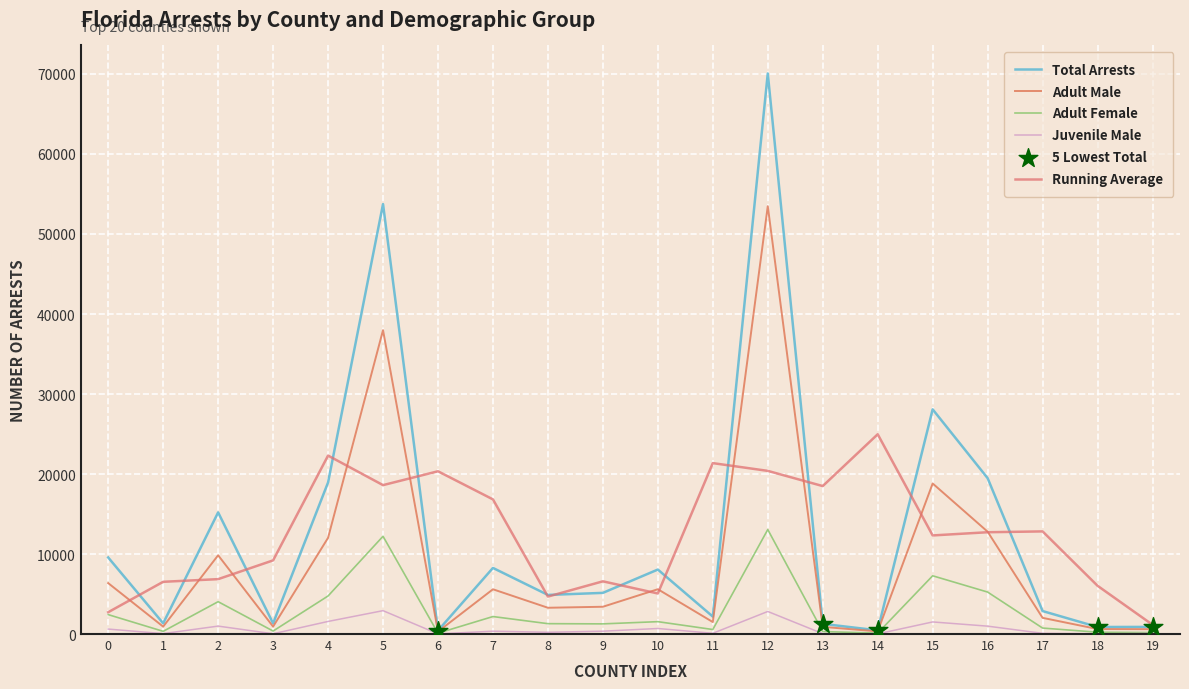

How many lines are shown in the chart?

5